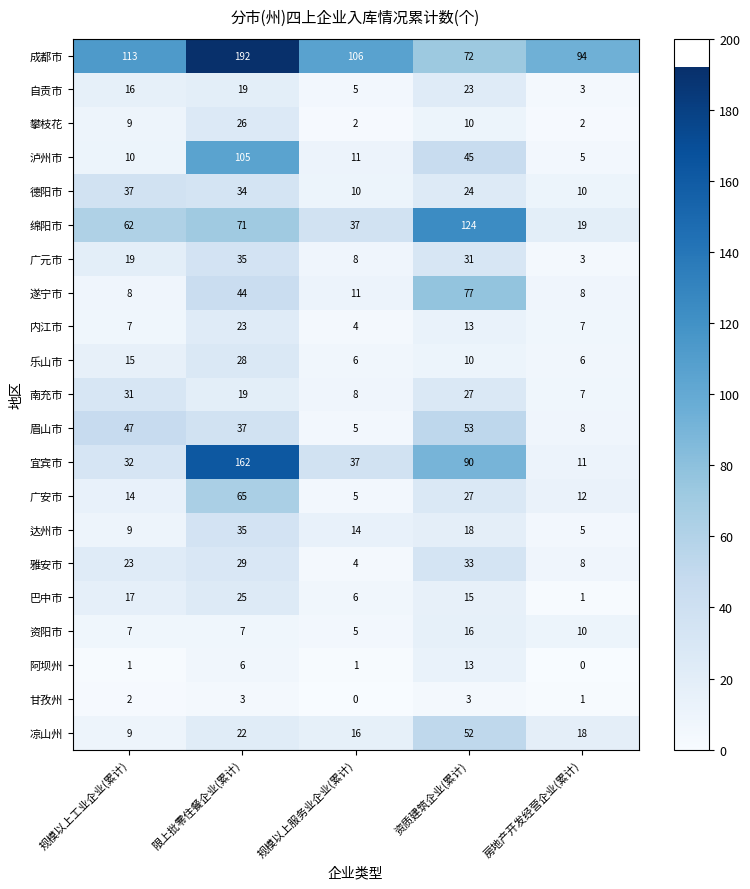

What is the greatest value displayed?

192